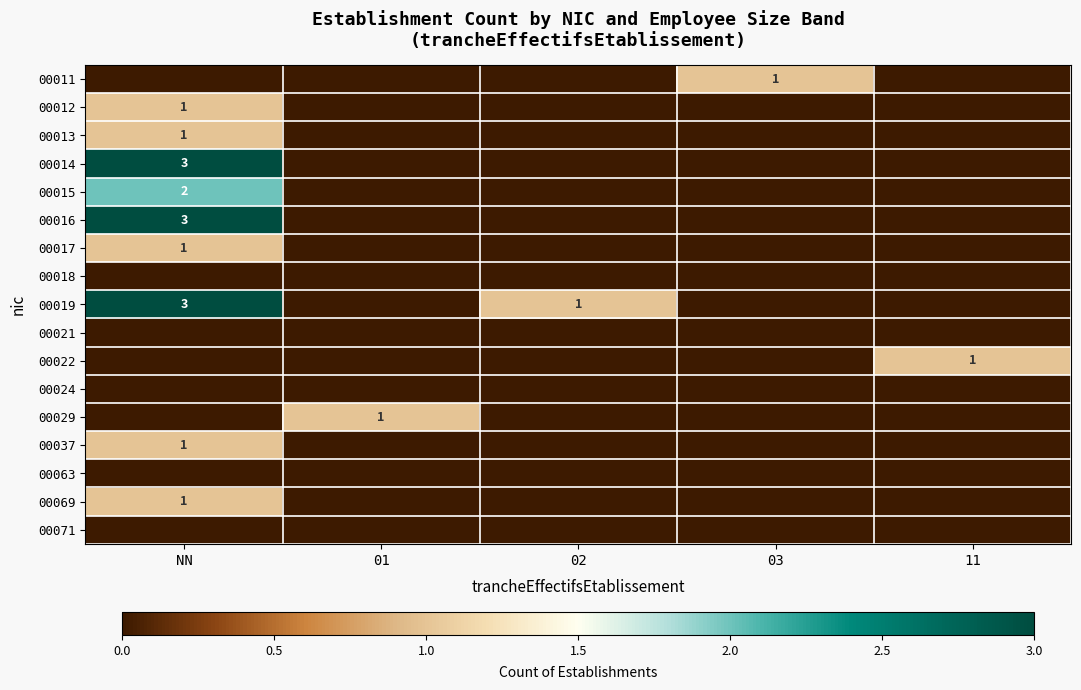

Is it true that 00015 equals 2 at NN?

True